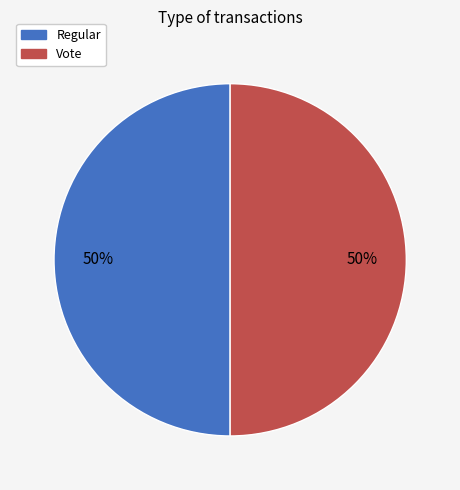

What is the ratio of the value at Regular to the value at Vote?

1.0